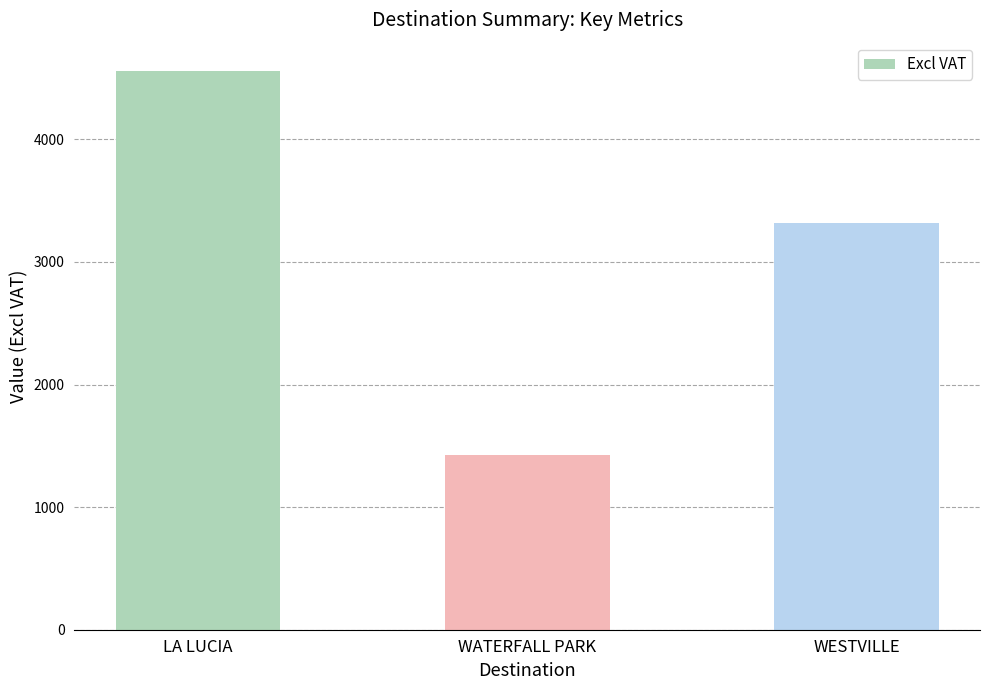

Reading left to right, extract all data points from this chart.

LA LUCIA=4560.4	WATERFALL PARK=1424.0	WESTVILLE=3316.3